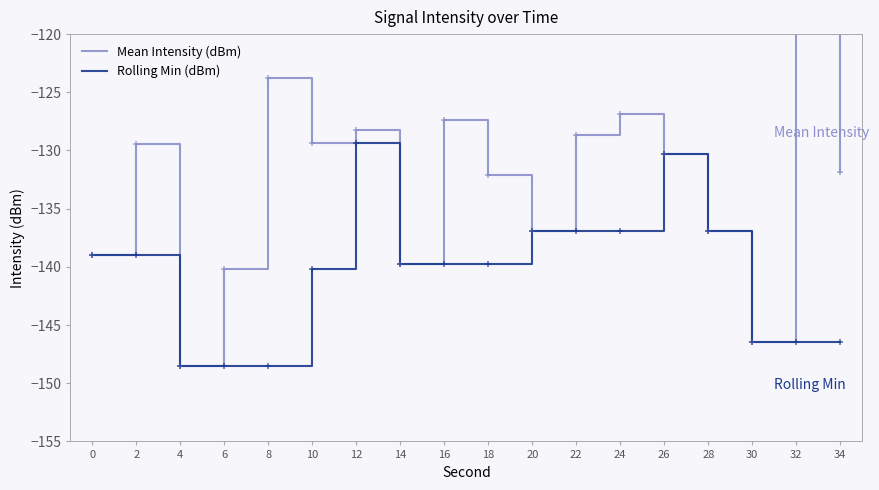

True or false: Rolling Min (dBm) and Mean Intensity (dBm) cross at least once.

False